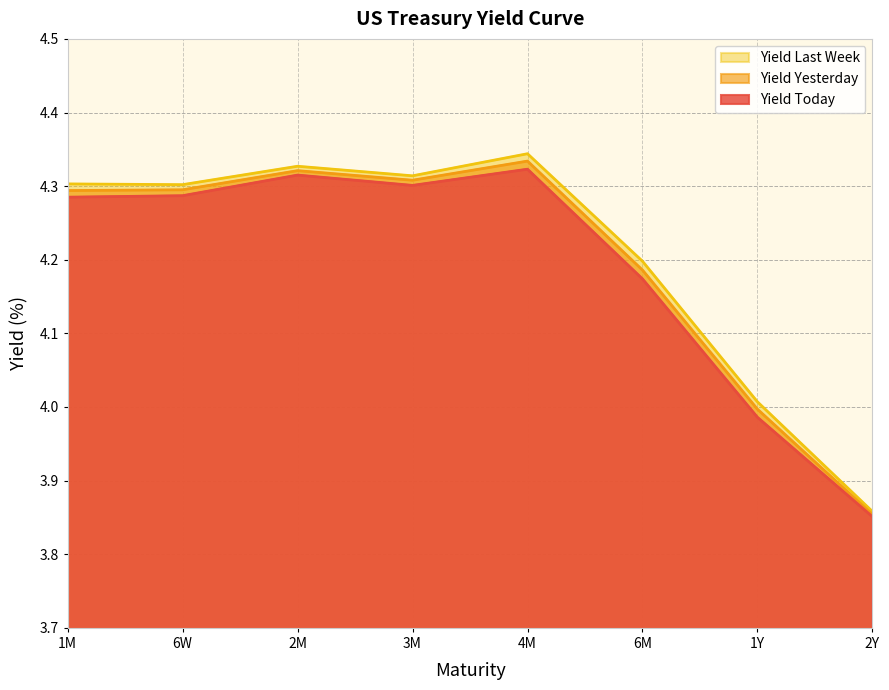

Reading left to right, list all the values displayed in this chart.

Yield Today: 4.3	4.3	4.3	4.3	4.3	4.2	4.0	3.9
Yield Yesterday: 4.3	4.3	4.3	4.3	4.3	4.2	4.0	3.9
Yield Last Week: 4.3	4.3	4.3	4.3	4.3	4.2	4.0	3.9